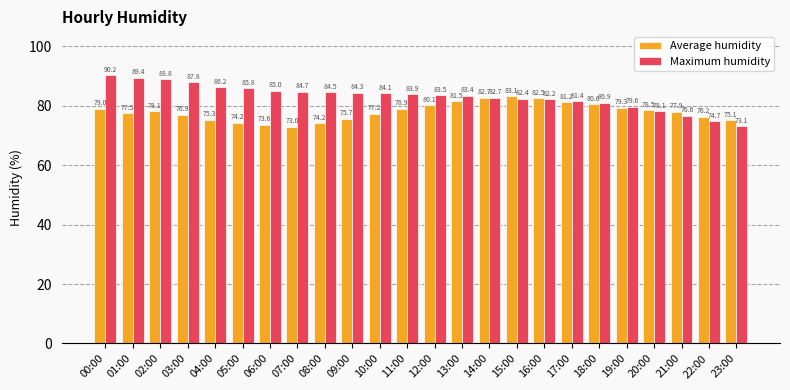

What is the sum of all Average humidity values?

1872.2